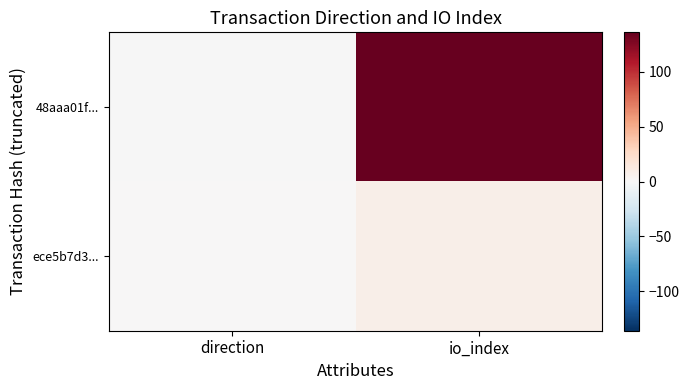

What is the maximum value shown in the chart?

136